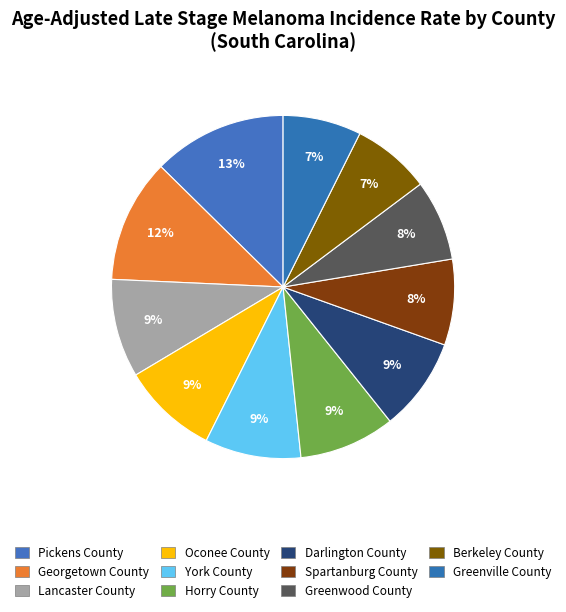

The Greenwood County slice represents 8% of the pie. True or false?

True